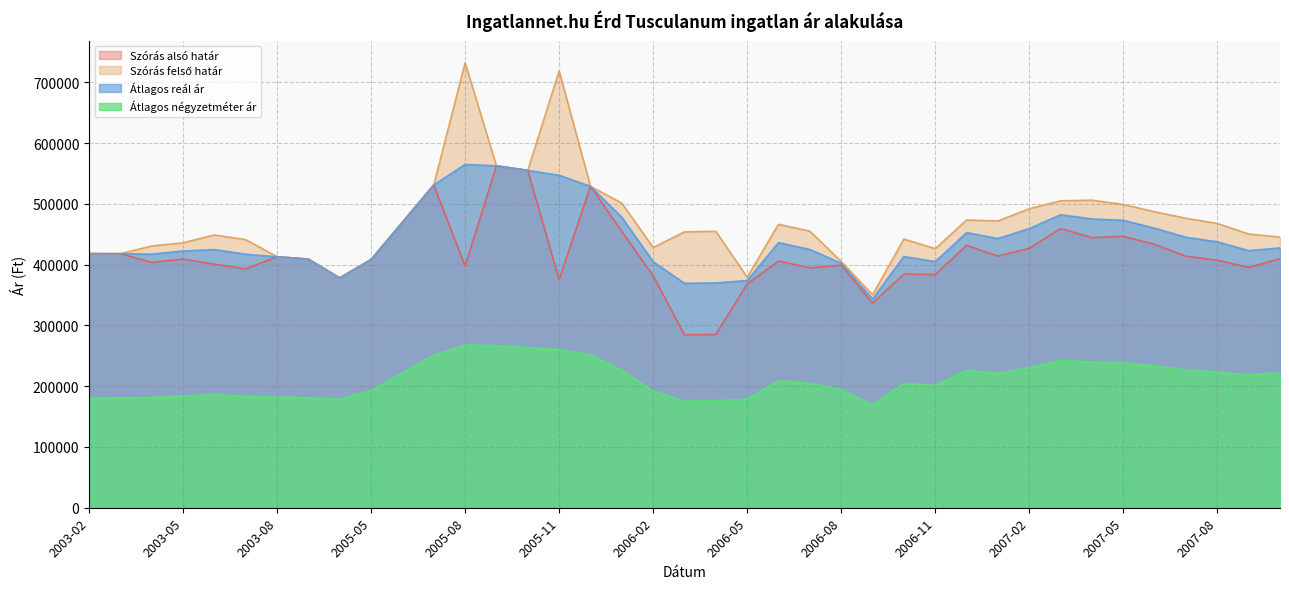

Reading right to left, list all the values displayed in this chart.

Szórás alsó határ: 409524	395446	407175	413702	433147	446539	444228	459201	426800	413910	431793	383633	384441	336692	398964	394659	405939	368089	285164	284398	381435	454507	528776	375107	554946	562425	397475	530975	469597	408360	378085	408982	412912	392977	400682	408935	403702	417876	418037
Szórás felső határ: 445254	450406	467641	476126	486825	498935	505938	504887	491822	471770	473339	426207	442011	350344	405050	455025	466305	379271	454700	453934	428081	501153	528776	718717	554946	562425	732019	530975	469597	408360	378085	408982	412912	441059	448764	435805	430572	417876	418037
Átlagos reál ár: 427389	422926	437408	444914	459986	472737	475083	482044	459311	442840	452566	404920	413226	343518	402007	424842	436122	373680	369932	369166	404758	477830	528776	546912	554946	562425	564747	530975	469597	408360	378085	408982	412912	417018	424723	422370	417137	417876	418037
Átlagos négyzetméter ár: 222068	218635	223385	226266	233325	238859	239575	242609	230336	221347	225836	201260	204708	169327	194782	204657	208942	178473	176074	175284	191850	226328	251678	260130	263403	266675	267590	251151	222119	193087	178523	180857	182119	183381	186000	183857	181167	180800	180250